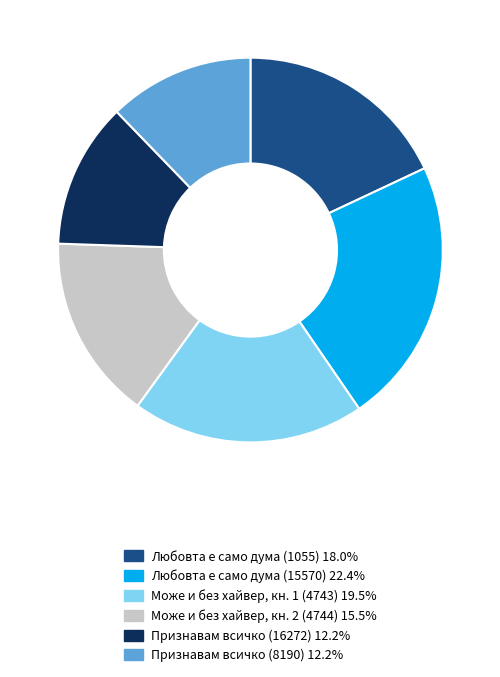

Approximately how many times larger is the value at Може и без хайвер, кн. 2 (4744) 15.5% compared to Може и без хайвер, кн. 1 (4743) 19.5%?

0.8